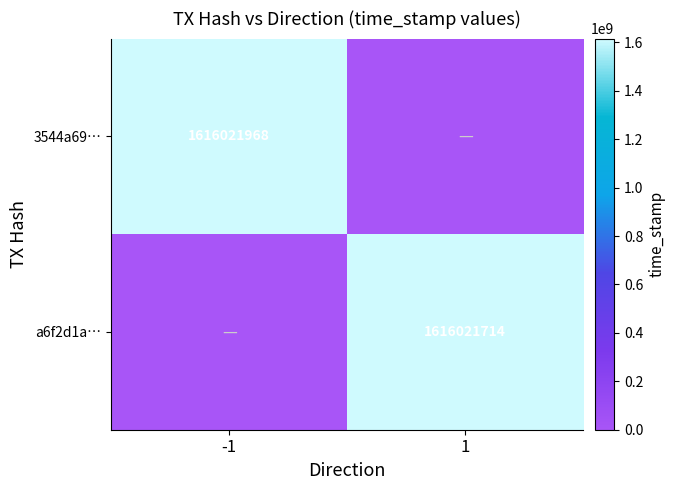

What is the maximum value shown in the chart?

1616021968